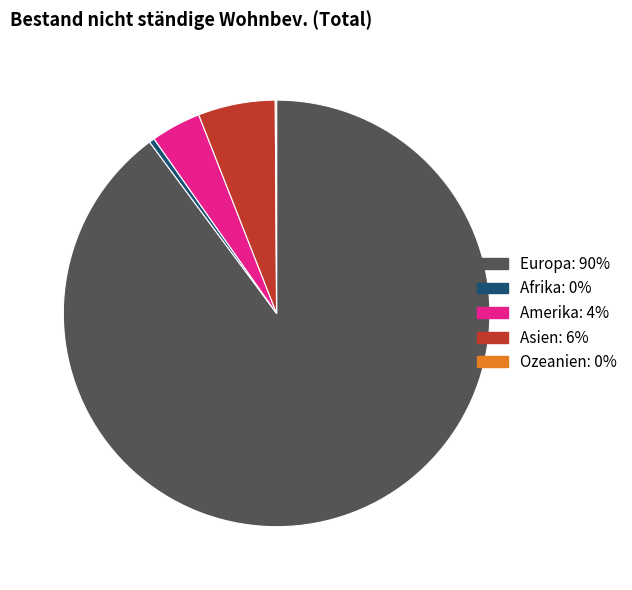

Is there any slice that represents more than half of the pie?

Yes